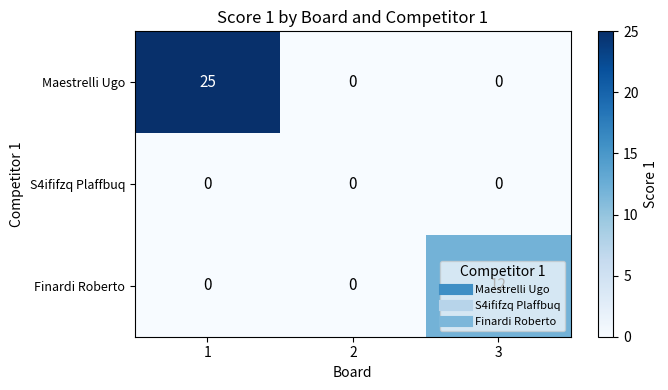

The Finardi Roberto series shows 8 at 3. True or false?

False